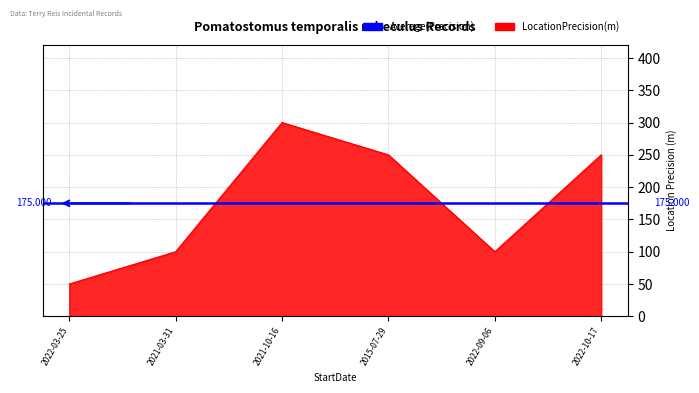

The value at 2022-09-06 is 132. True or false?

False